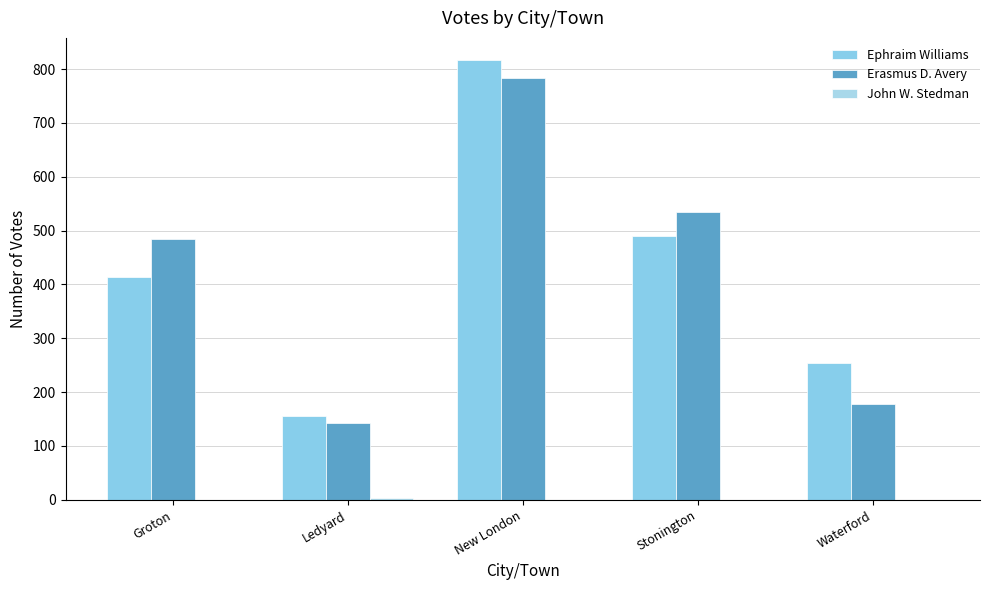

How many categories are shown in the chart?

5